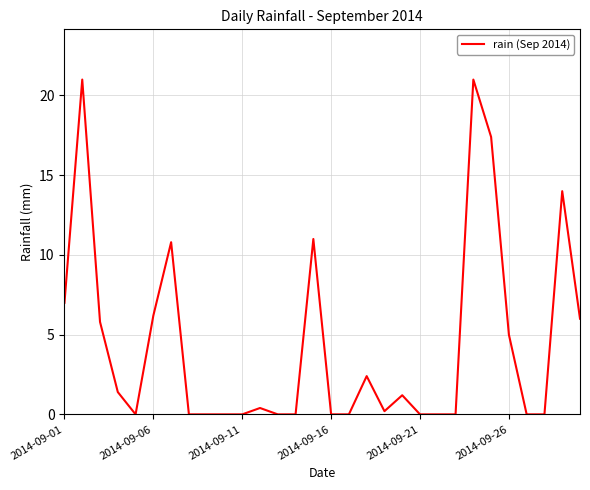

Is this an area chart (filled region under the line)?

No